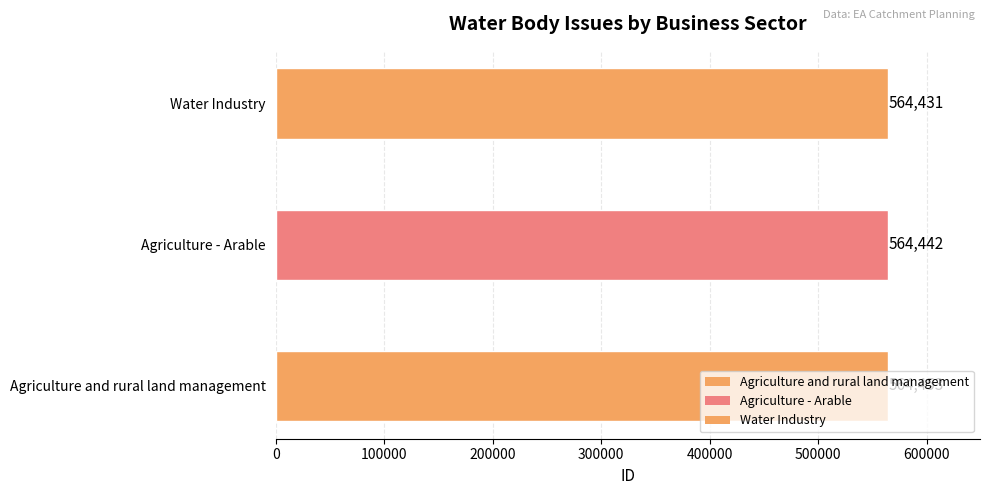

At which label is the value closest to 564442?

Agriculture - Arable